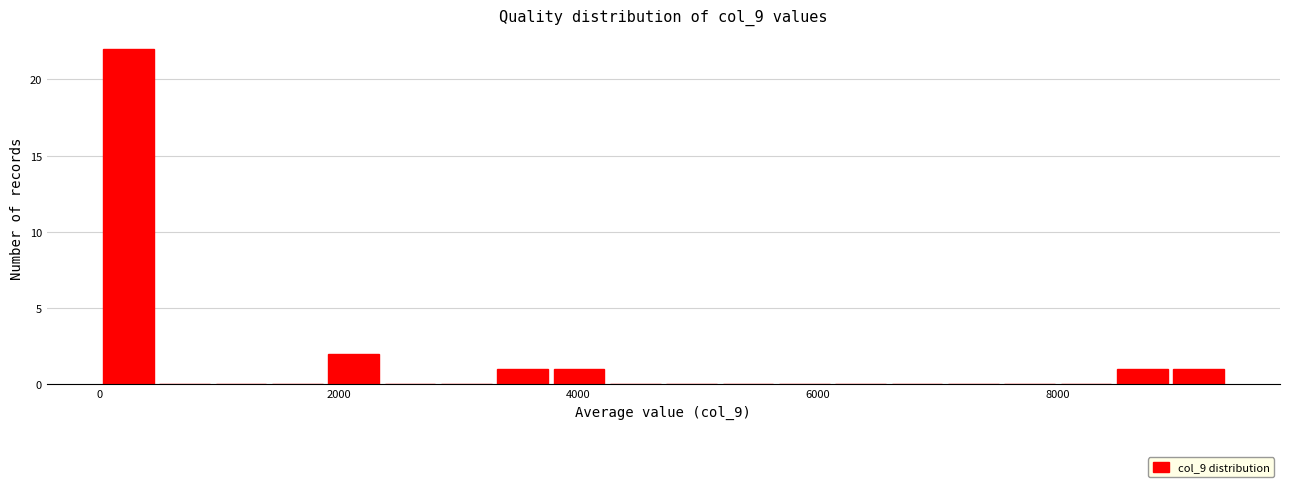

Read against the x-axis, roughly where is the centre of the tallest bar?

200